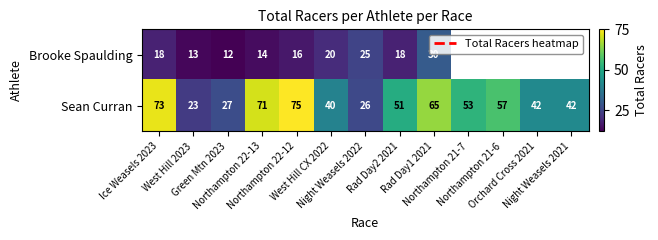

What is the lowest value of the Sean Curran series?

23